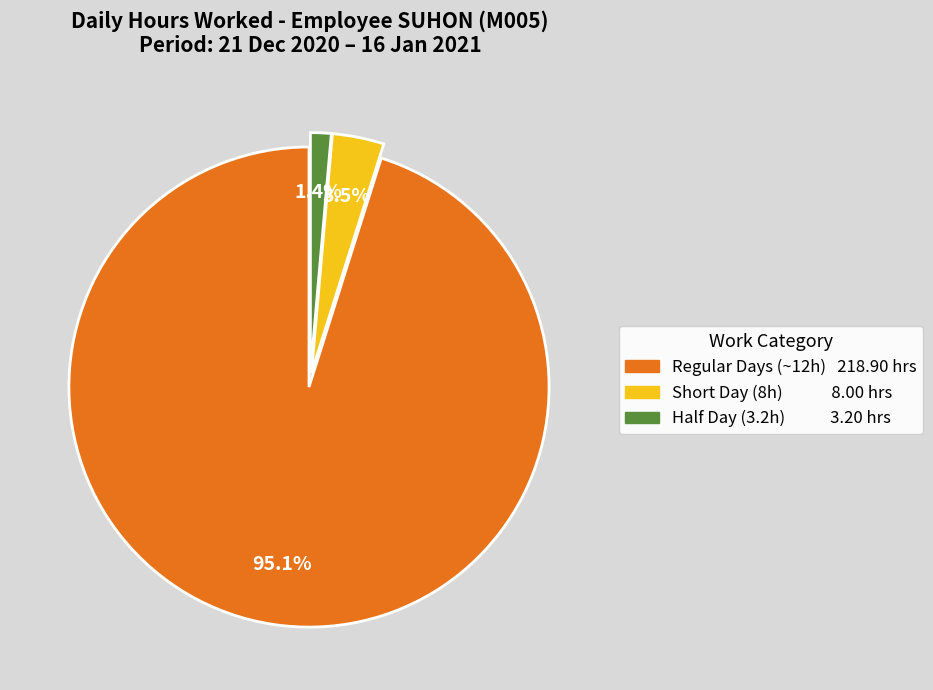

Is there any slice that represents more than half of the pie?

Yes